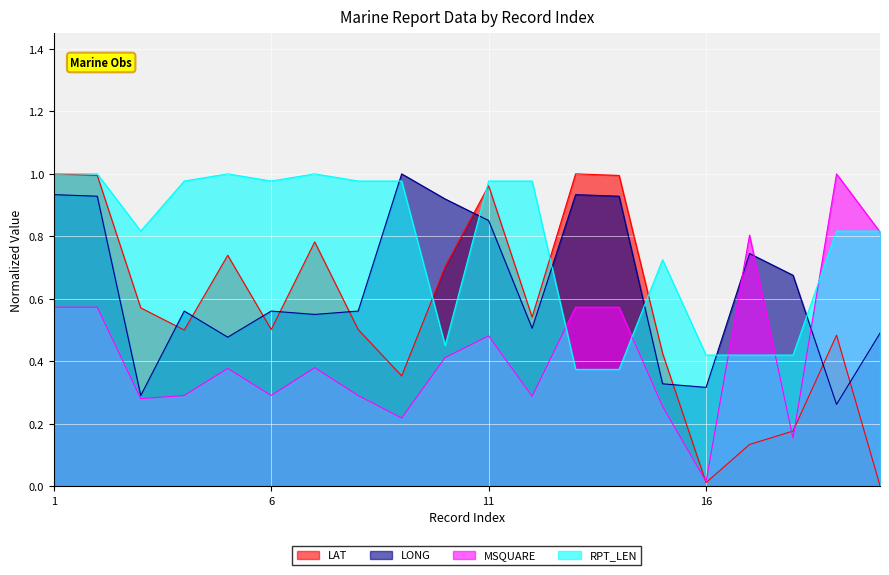

Where is the first local minimum for LAT?

4